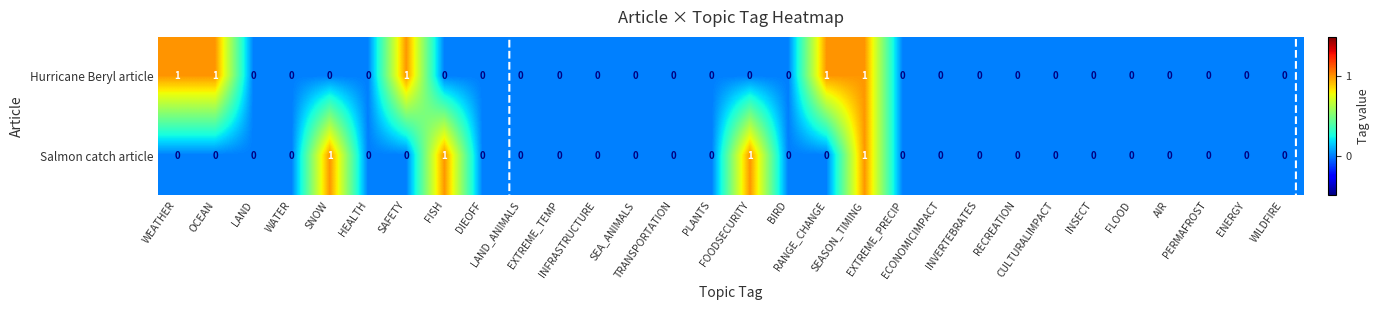

List the series in order of their overall mean, highest first.

Hurricane Beryl article, Salmon catch article